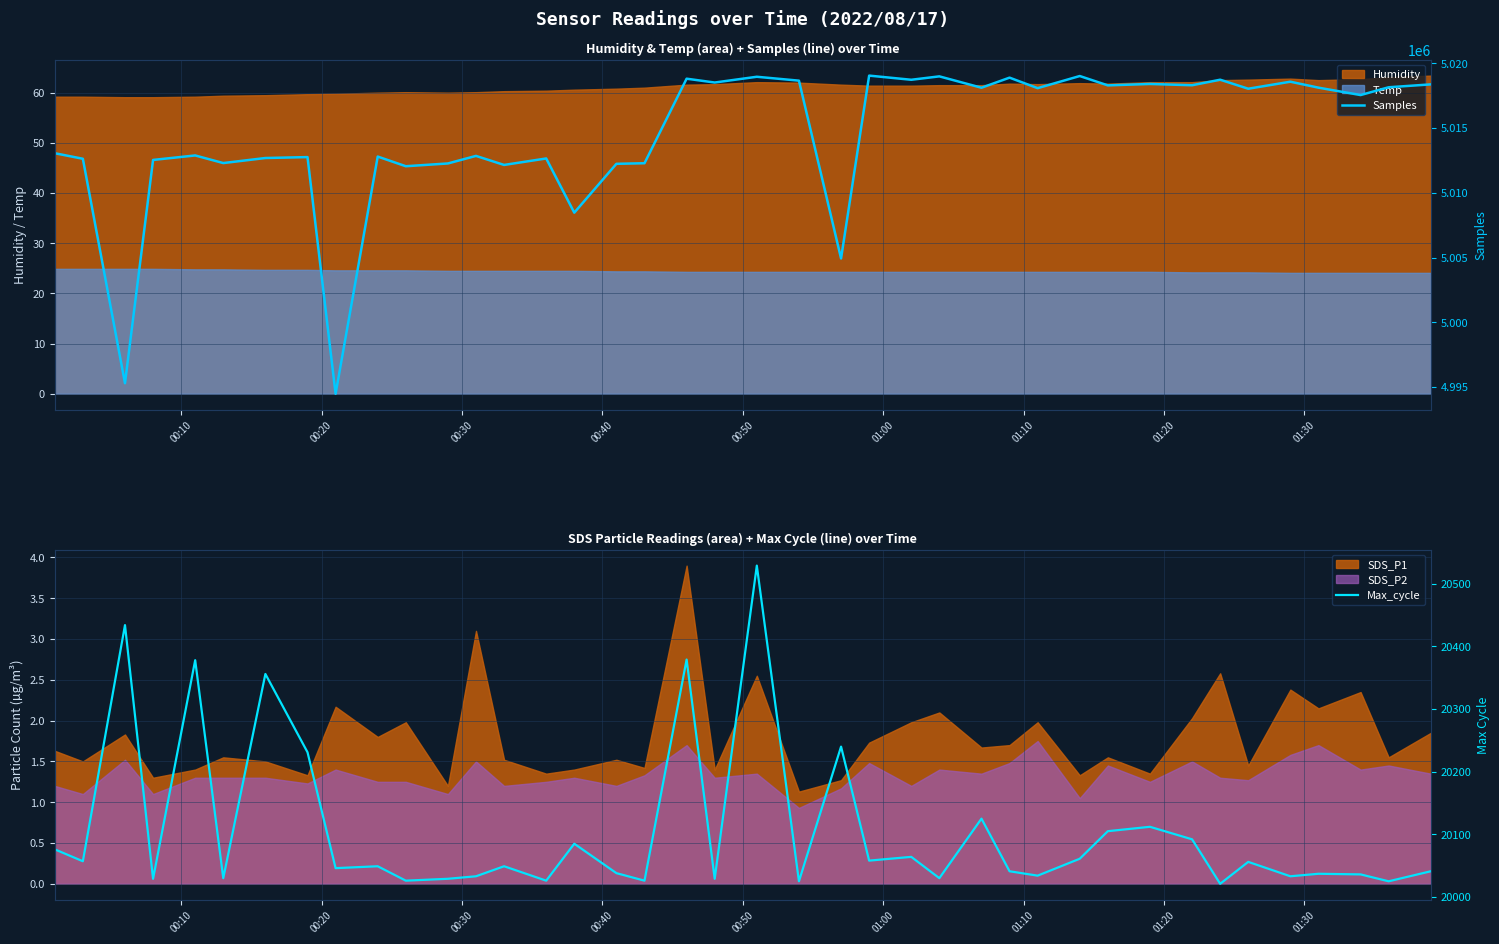

At how many categories does at least one series exceed 1784734?

40